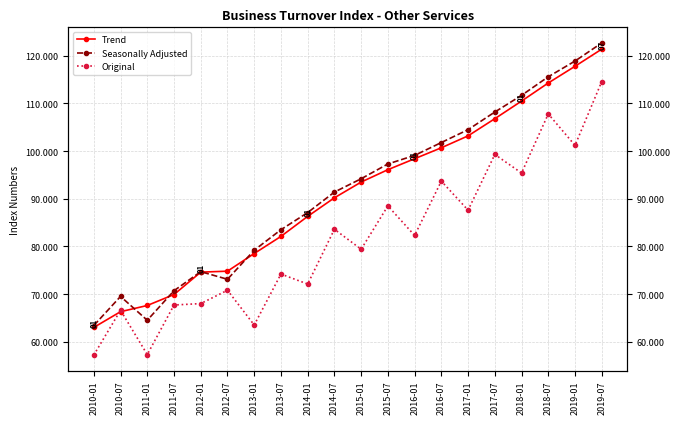

What is the value of the Trend point at the 9th from the left?

86.3